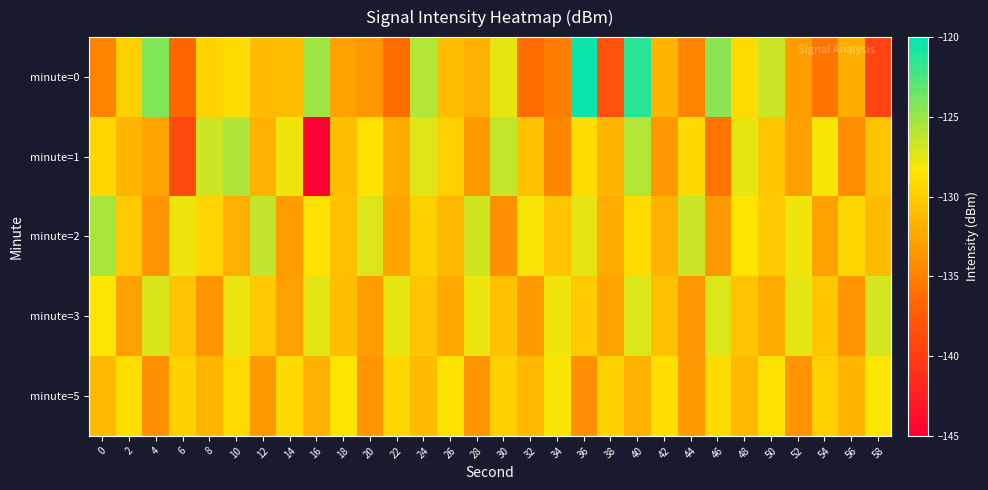

Rank the series at 42 from highest to lowest value.

minute=5, minute=3, minute=0, minute=2, minute=1